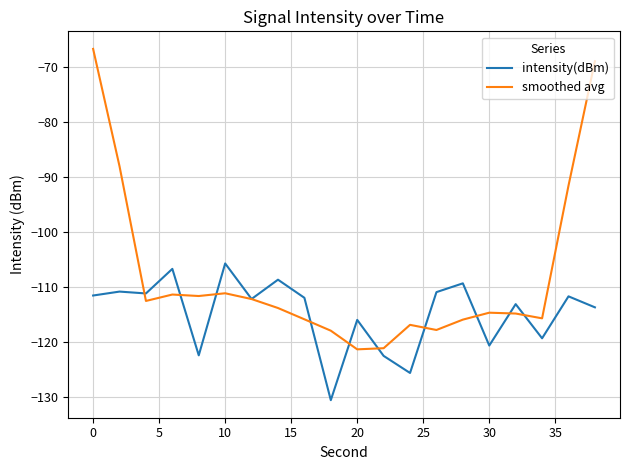

What is the sum of all intensity(dBm) values?

-2295.6